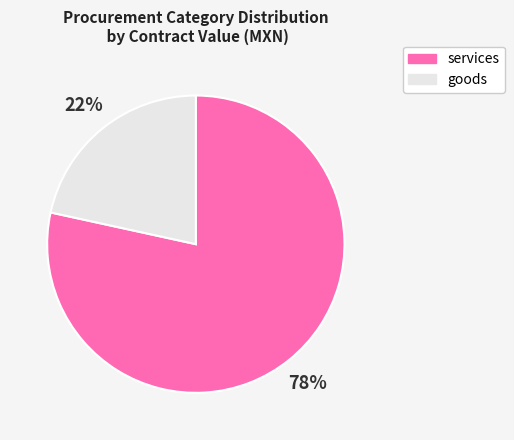

True or false: services accounts for 78% of the total.

True